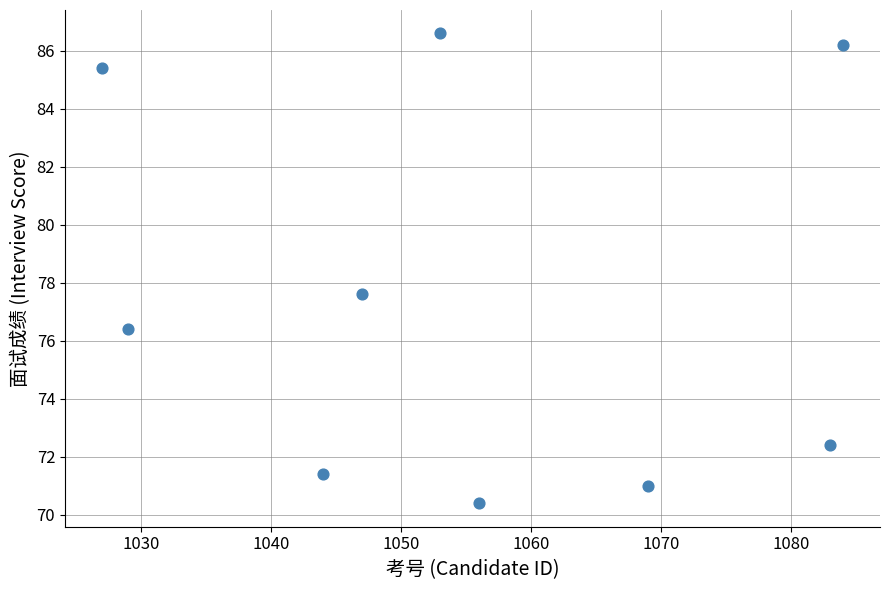

What Y value in the scatter plot is closest to 78?

77.6